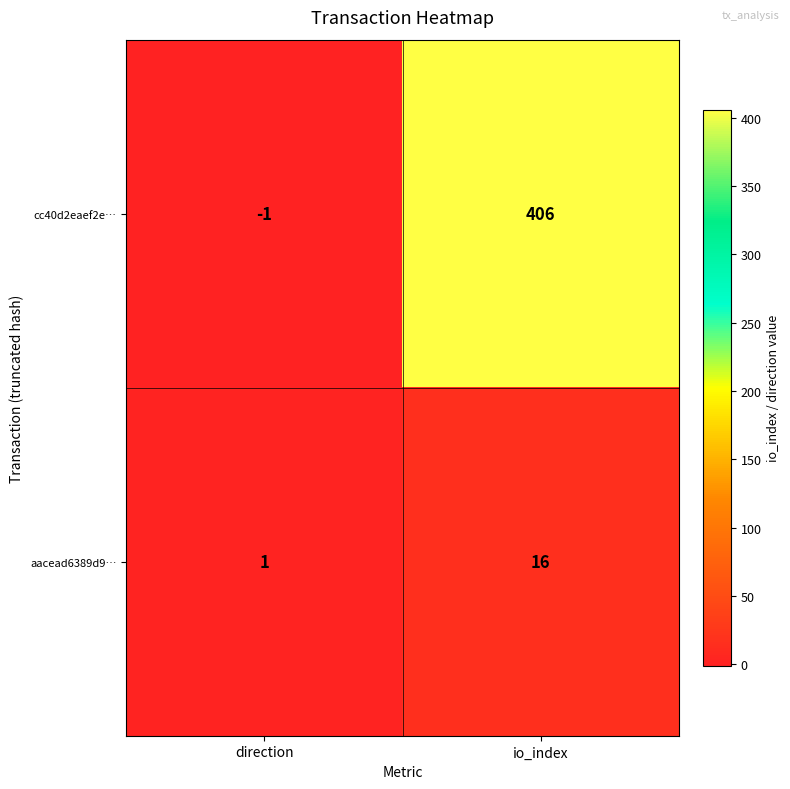

Which series has the largest total across all categories?

cc40d2eaef2e…